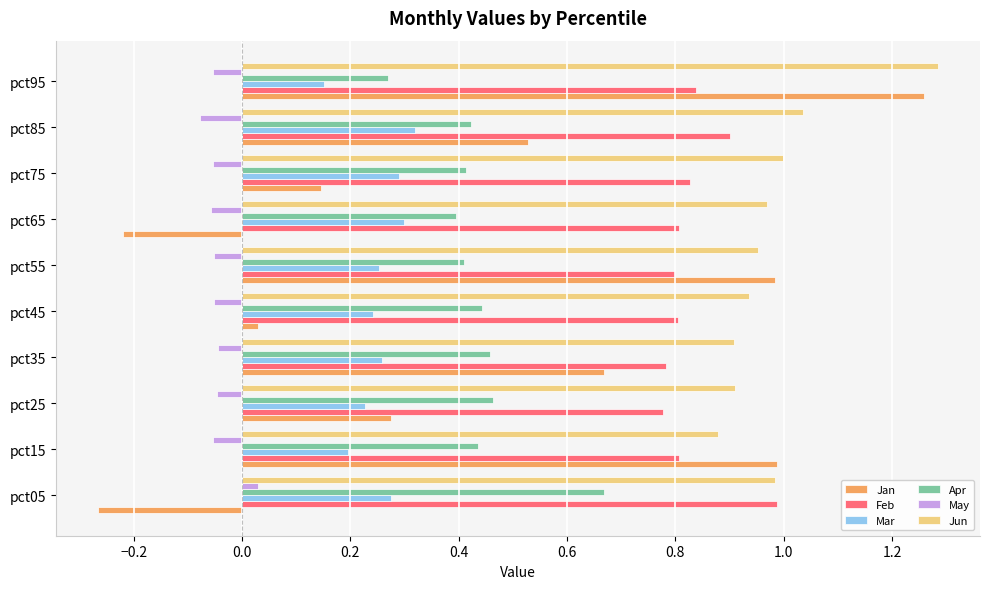

Which category has the lowest value in the Jan series?

pct05